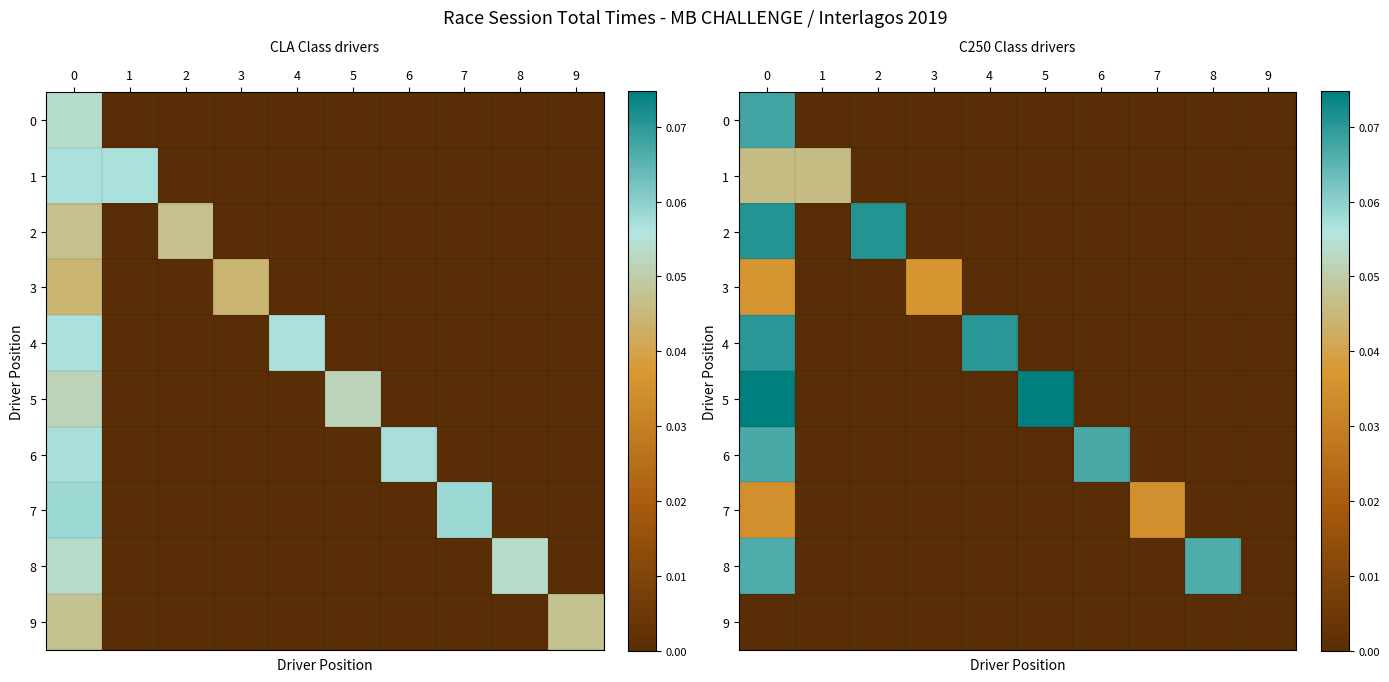

Which series has the largest total across all categories?

5